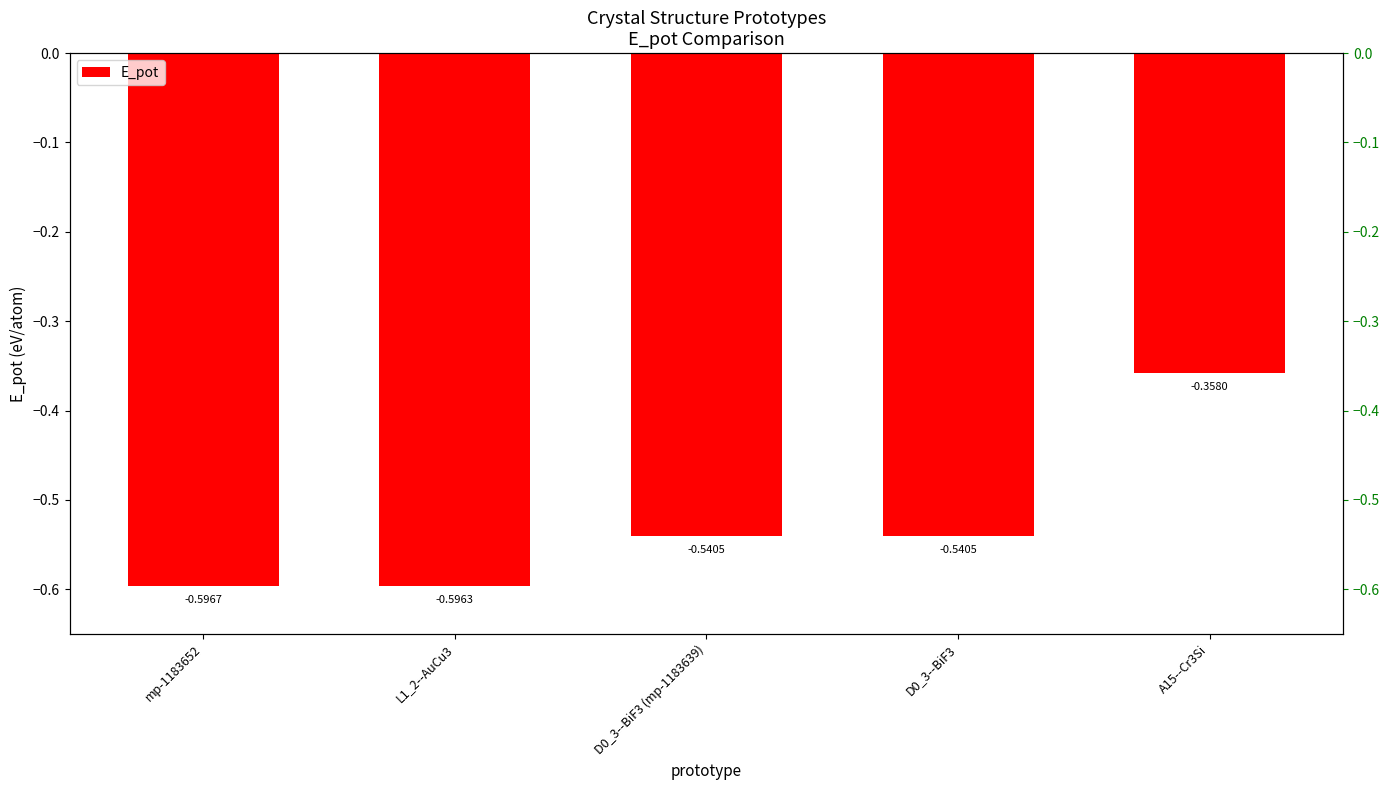

Which category has the highest value across all series?

A15--Cr3Si